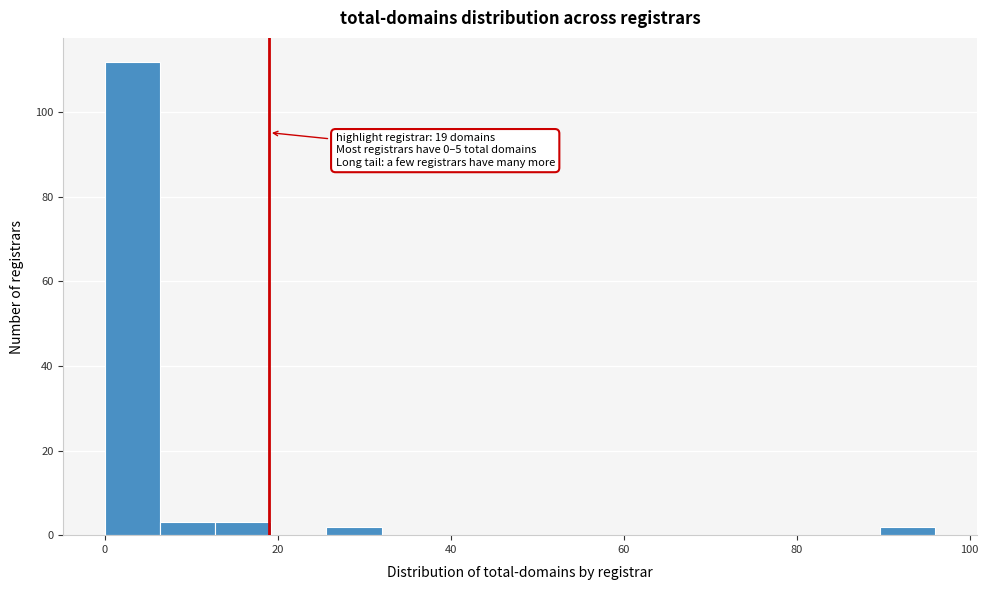

Around what value on the x-axis is the tallest bar? Give the approximate position of its centre, as read against the axis.

4